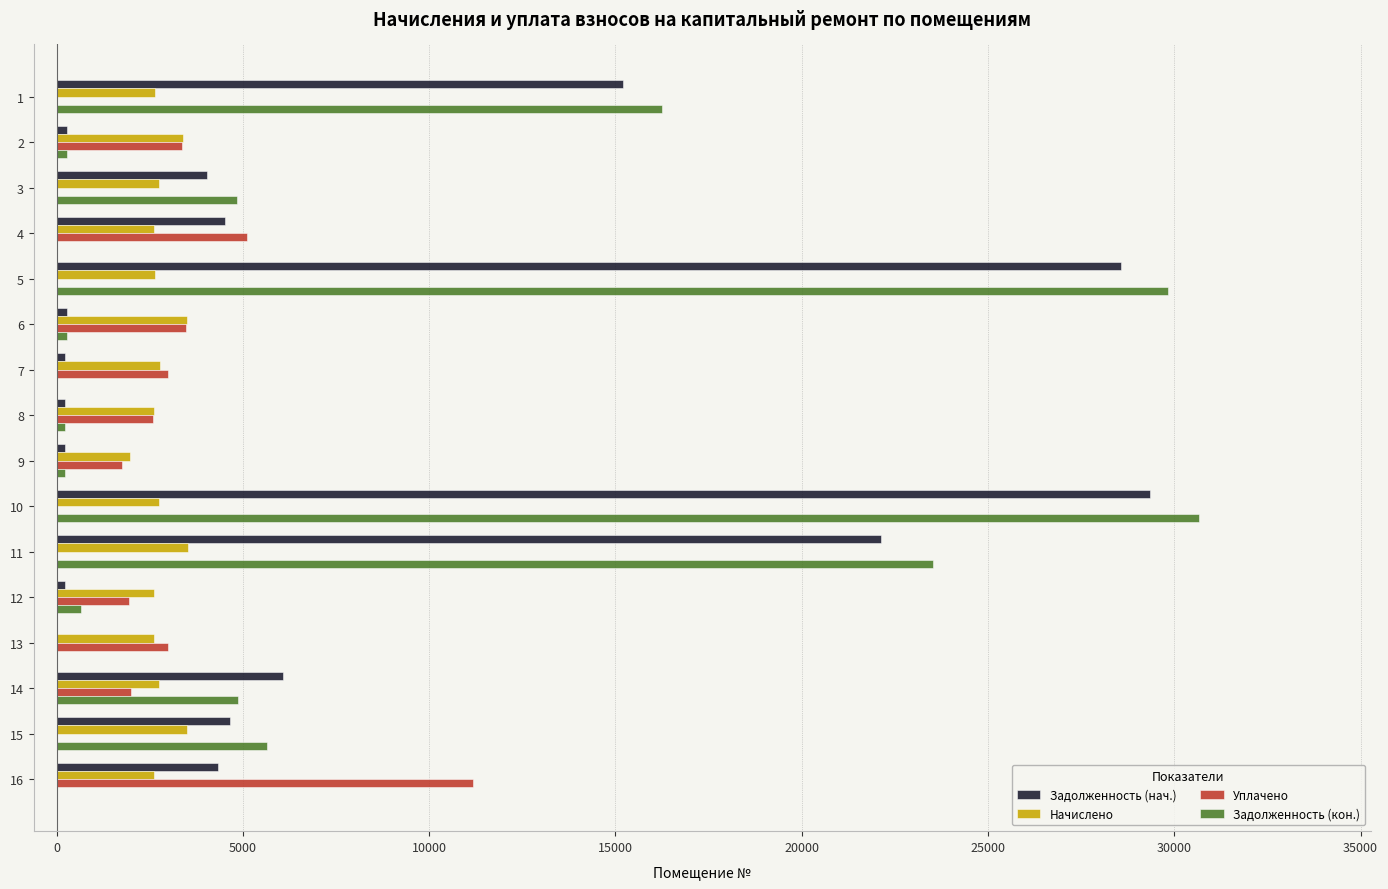

The value of Задолженность (кон.) at 15 is 5652.4. True or false?

True